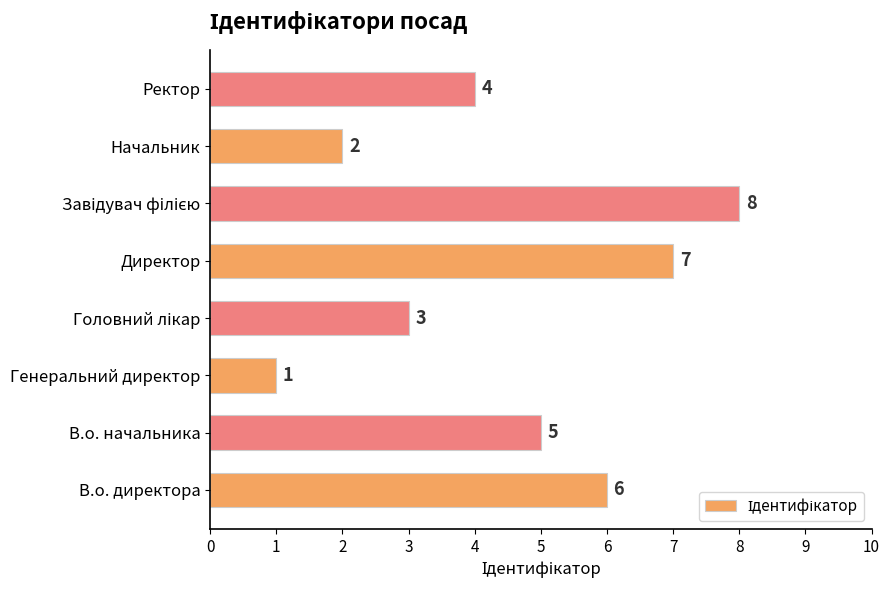

Reading bottom to top, transcribe all the data shown in this chart.

6	5	1	3	7	8	2	4